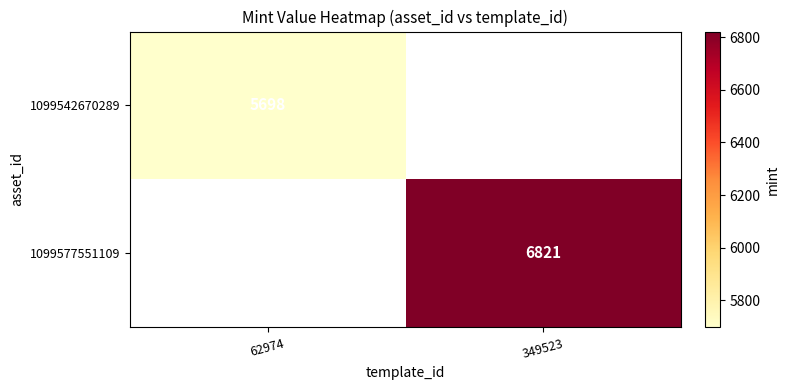

At which category does the chart reach its minimum across all series?

62974